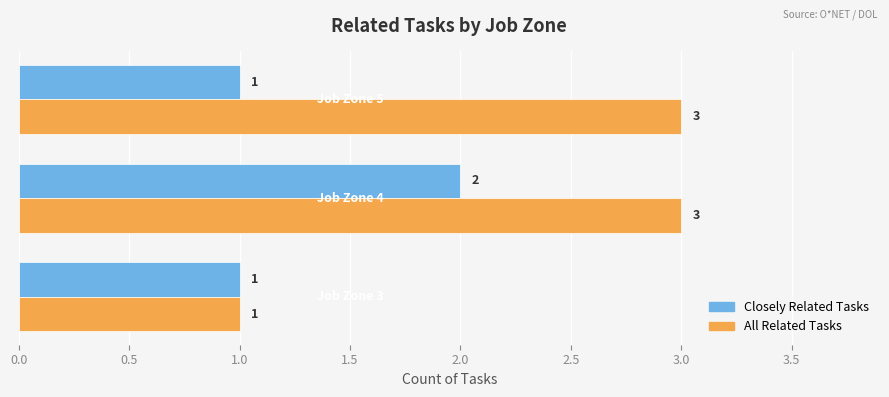

Count the All Related Tasks values in the range 1 to 3.

3